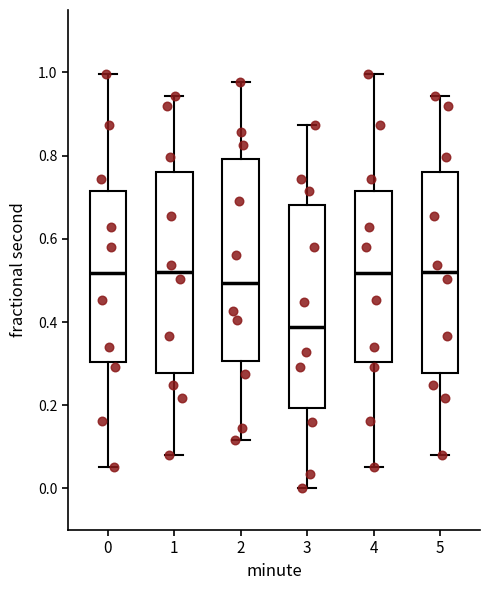

Reading left to right, read every box against the y-axis: the position of its median line, the range the box covers, and the ends of its whiskers. The values are not printed on the chart, so give them approximately, as read against the axis.

0: median 0.52, box 0.30 to 0.72, whiskers 0.06 to 1.00
1: median 0.52, box 0.28 to 0.76, whiskers 0.08 to 0.94
2: median 0.50, box 0.30 to 0.80, whiskers 0.12 to 0.98
3: median 0.38, box 0.20 to 0.68, whiskers 0.00 to 0.88
4: median 0.52, box 0.30 to 0.72, whiskers 0.06 to 1.00
5: median 0.52, box 0.28 to 0.76, whiskers 0.08 to 0.94